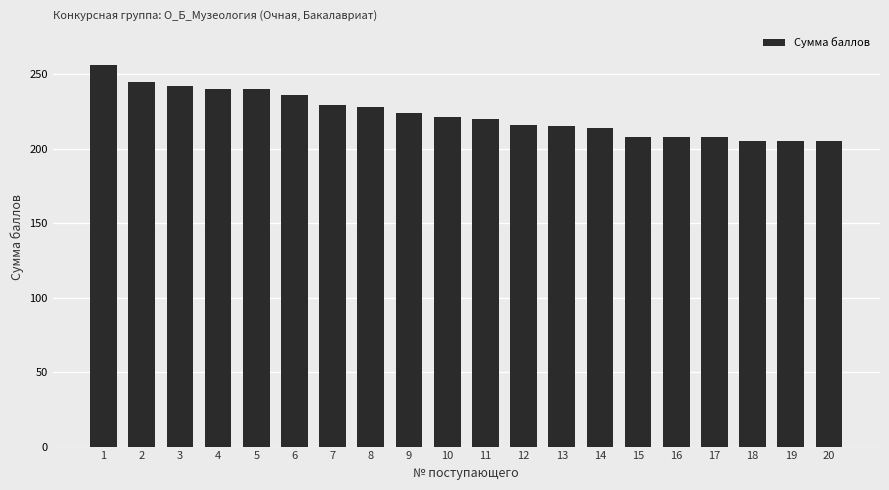

What is the minimum value shown in the chart?

205